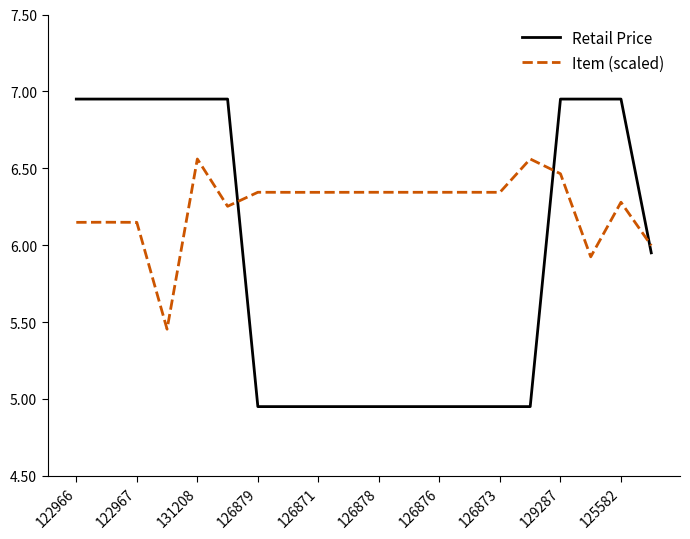

What is the difference between the maximum and minimum values in the Retail Price series?

2.0